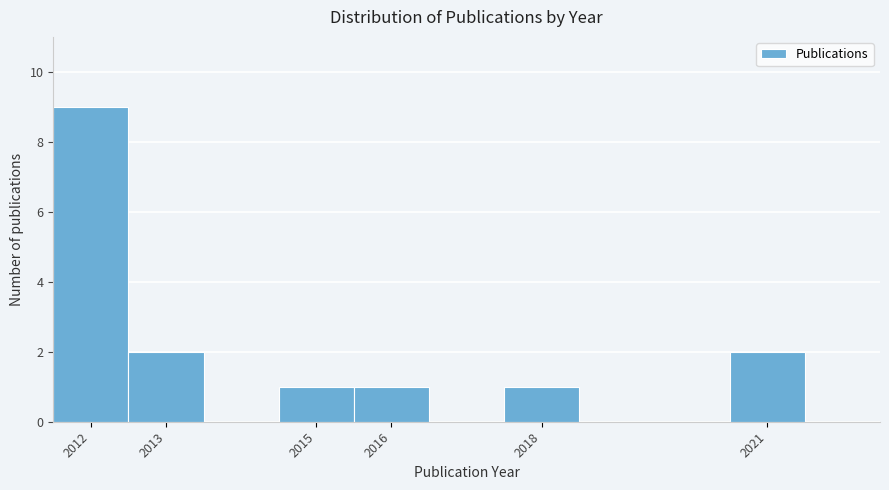

Which range on the x-axis has the tallest bar?

2011.5 to 2012.5